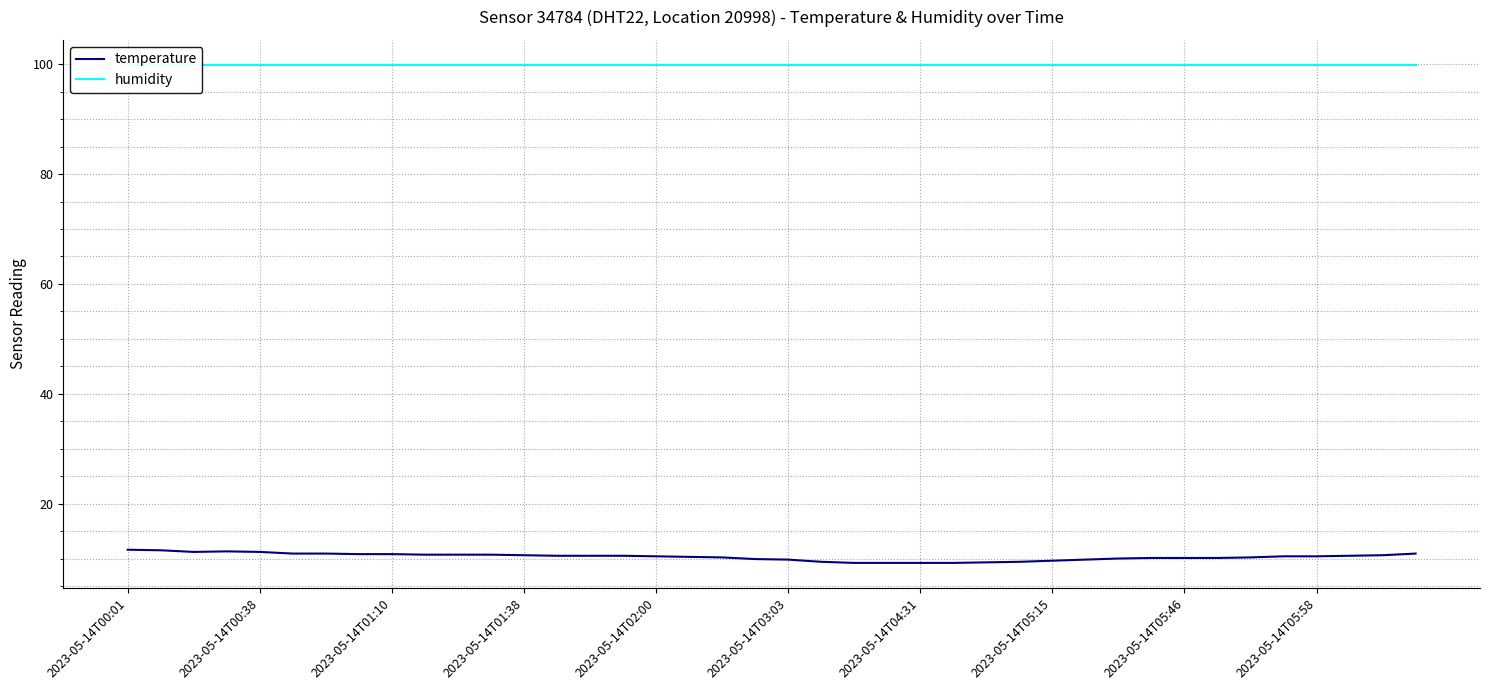

Which series has the largest range (max minus min)?

temperature